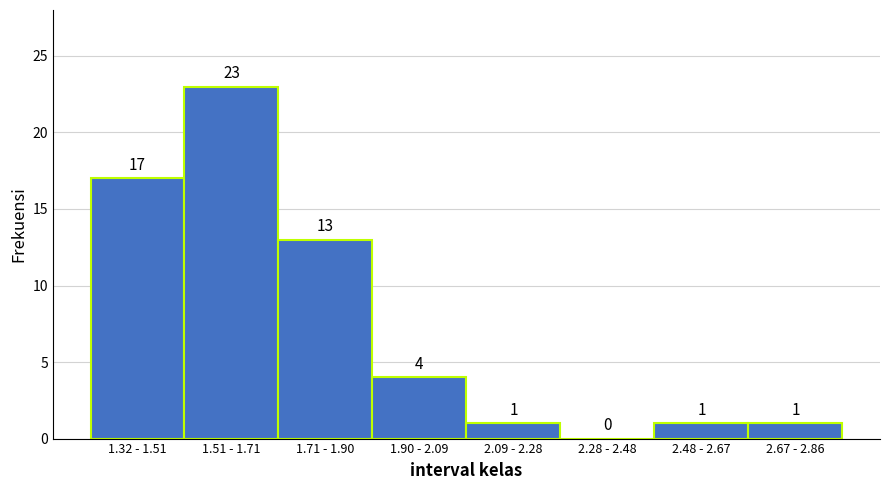

Reading right to left, extract all data points from this chart.

2.67 - 2.86=1	2.48 - 2.67=1	2.28 - 2.48=0	2.09 - 2.28=1	1.90 - 2.09=4	1.71 - 1.90=13	1.51 - 1.71=23	1.32 - 1.51=17